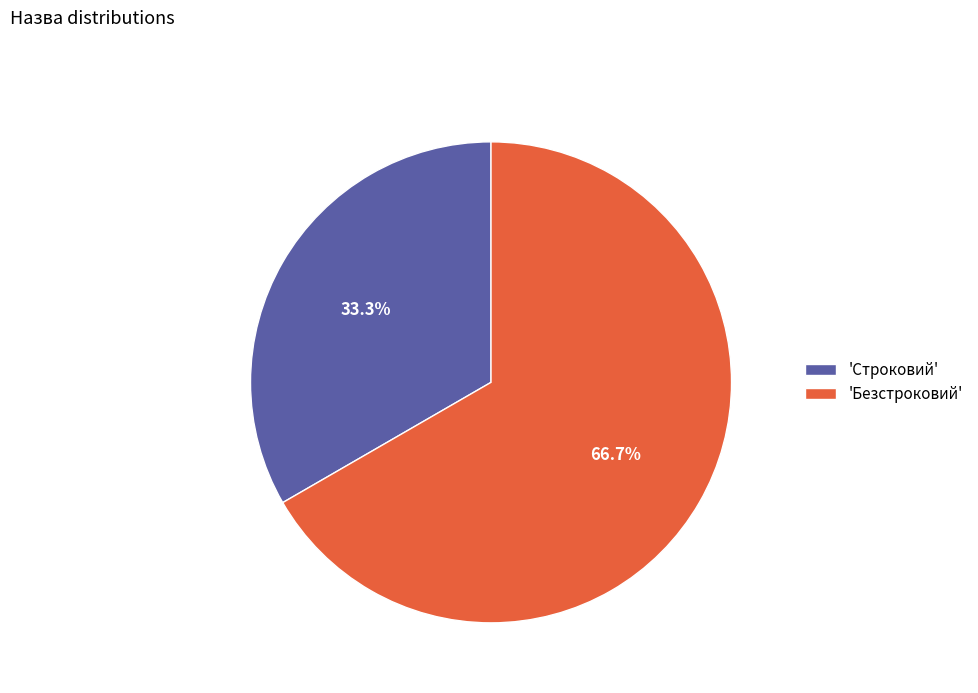

How many slices are in this pie chart?

2